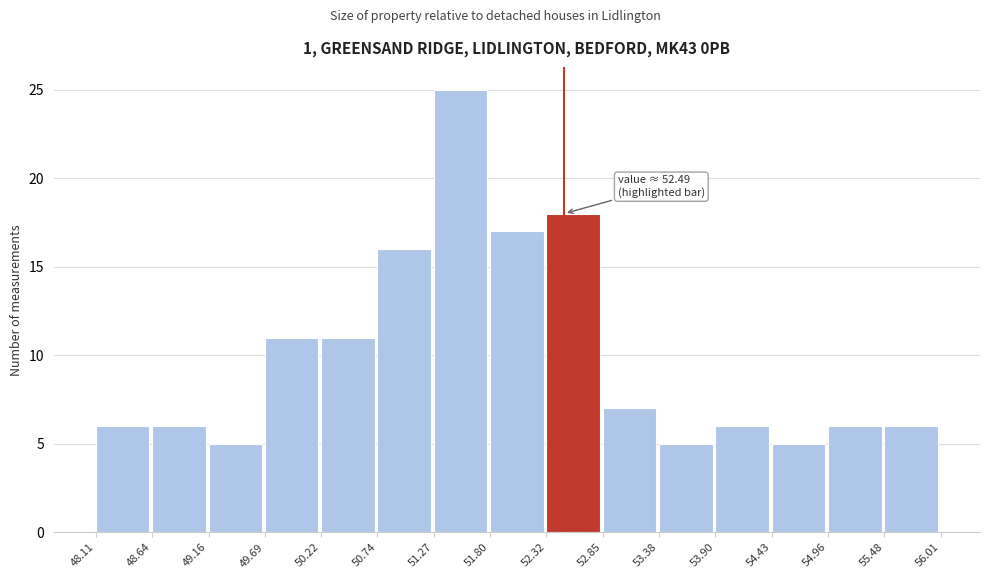

Which range on the x-axis has the tallest bar?

51.27 to 51.80